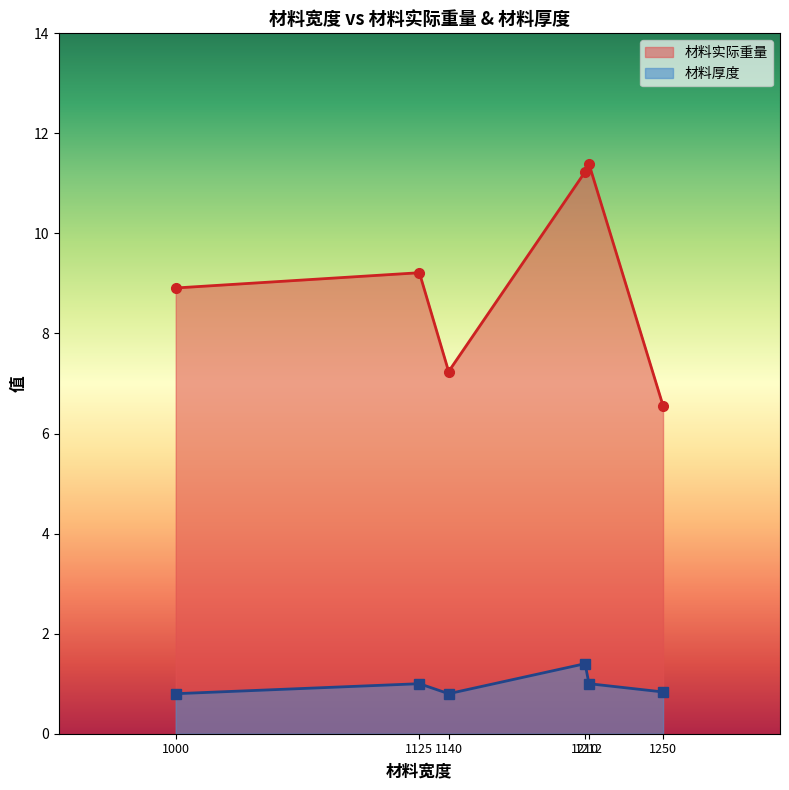

What are all the series names shown in the legend?

材料实际重量, 材料厚度